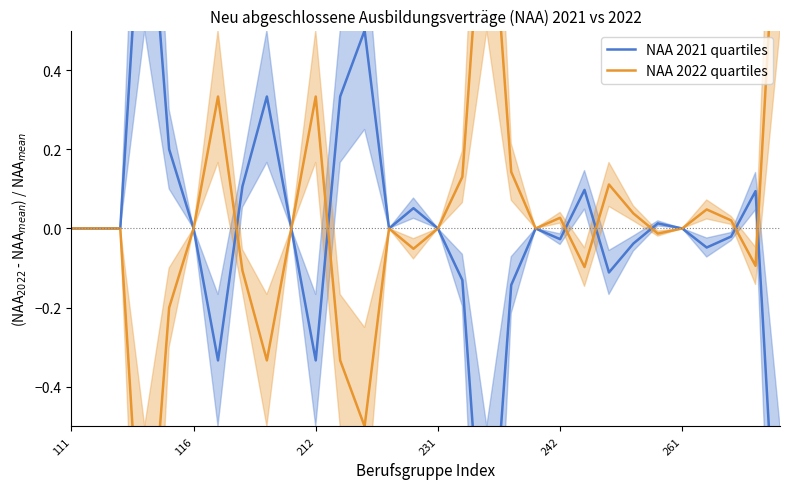

What is the smallest value displayed?

-1.0